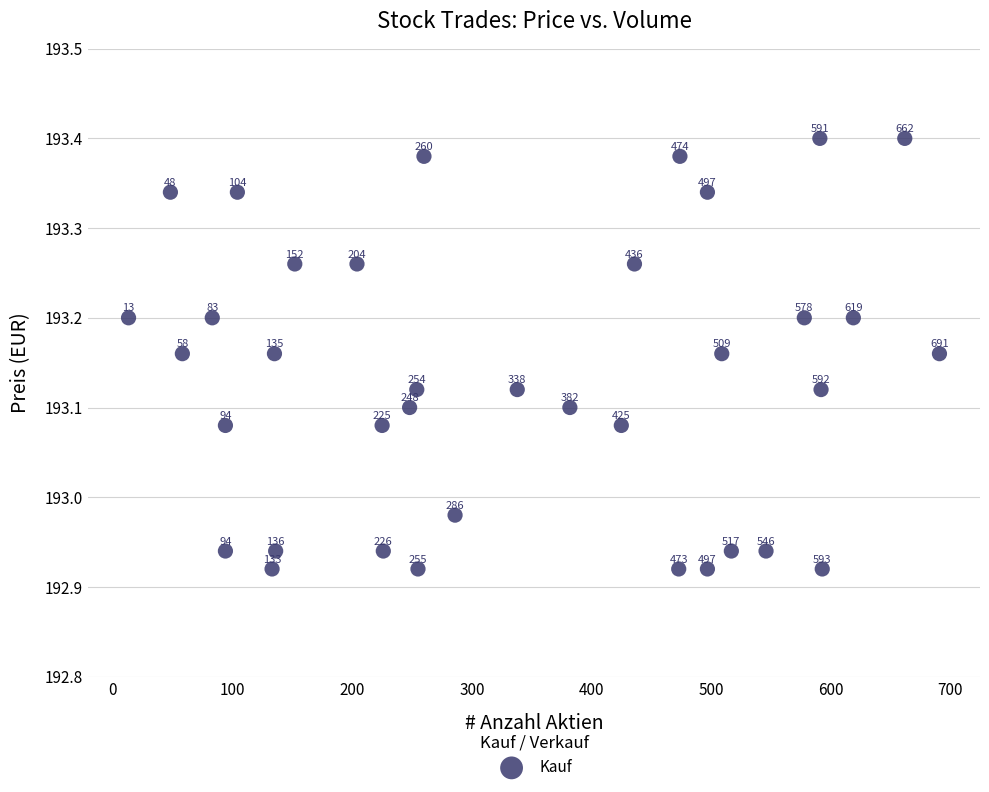

How many points are shown in the scatter plot?

37